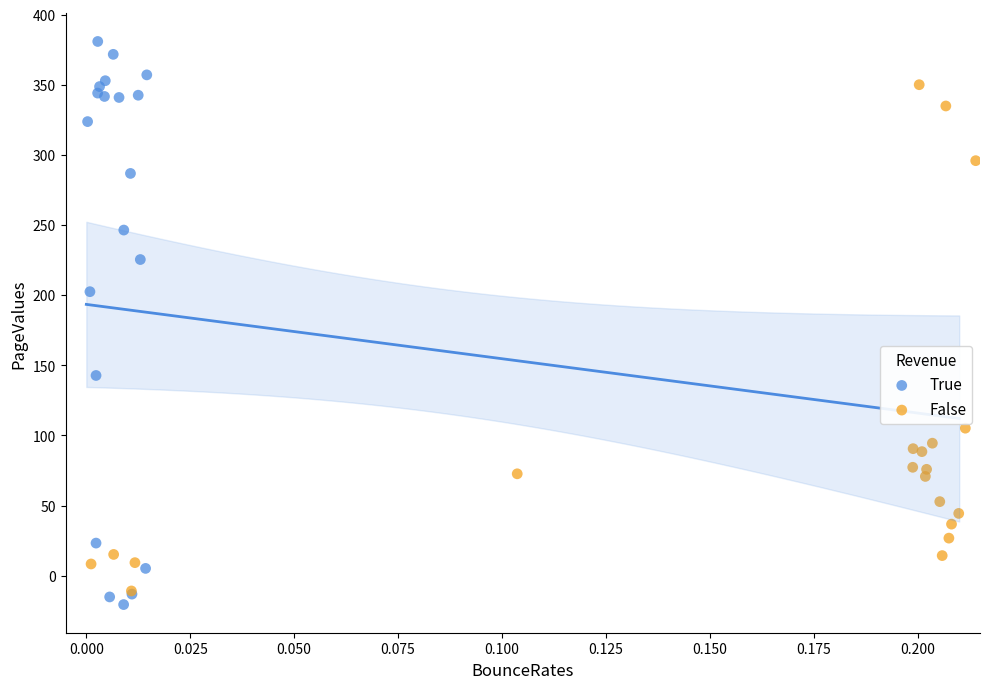

Which series has the widest spread of Y values?

True